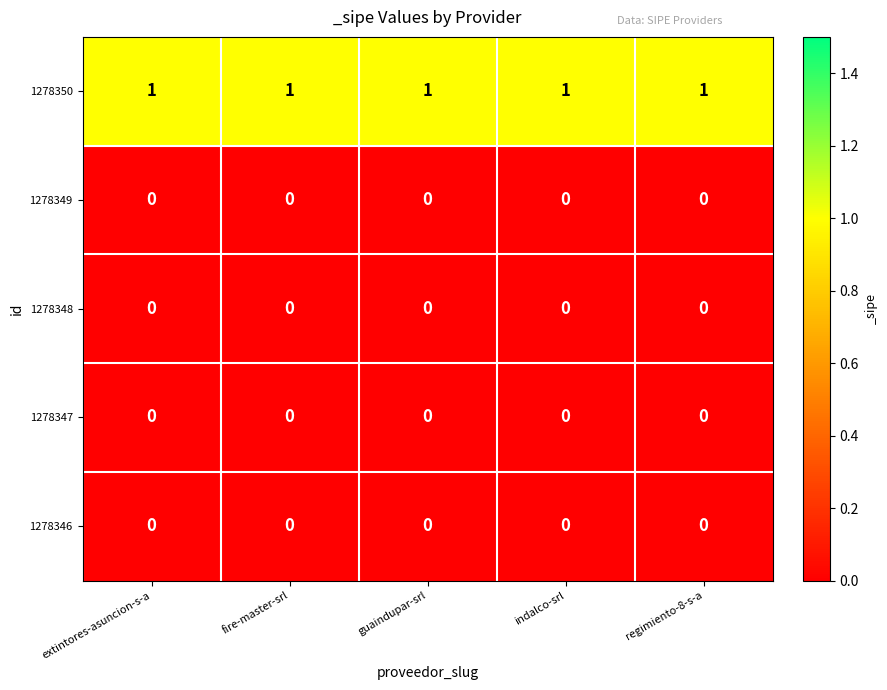

Which series has the largest total across all categories?

1278350